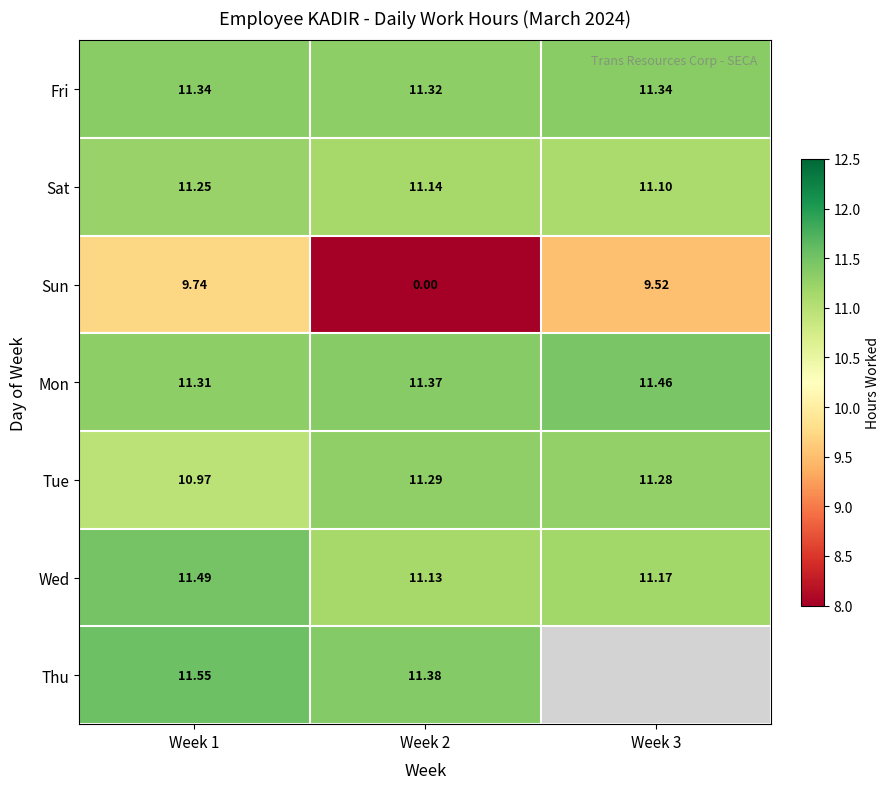

The Mon series shows 11.4 at Week 2. True or false?

True